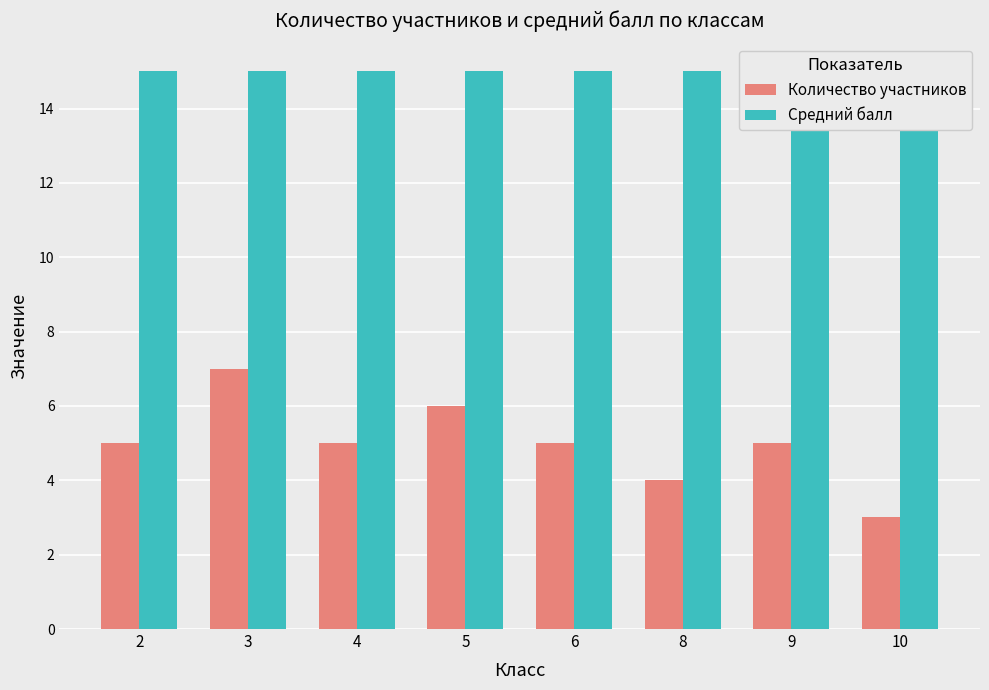

At which label does Количество участников first exceed 5?

3